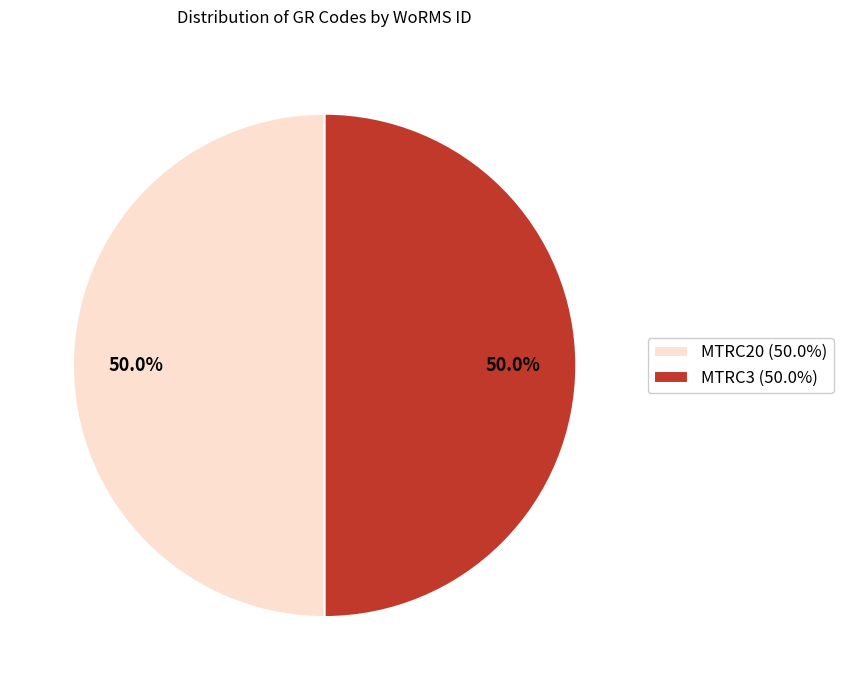

What portion of the pie excludes MTRC3?

50.0%